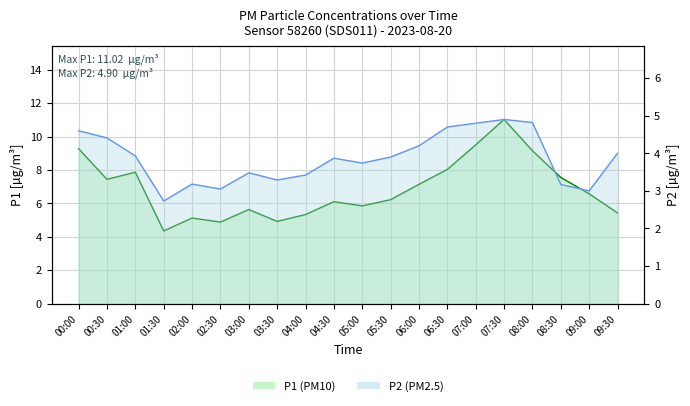

What is the label of the 12th point from the left?

05:30